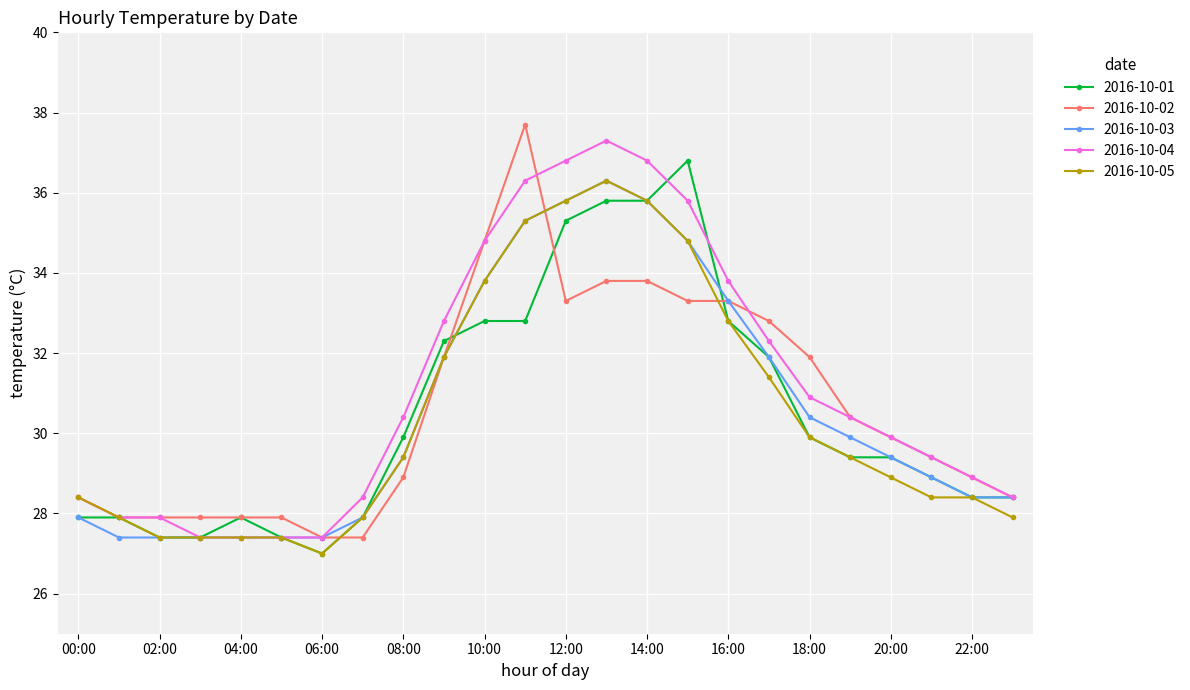

How many data points in 2016-10-03 are less than 29?

11